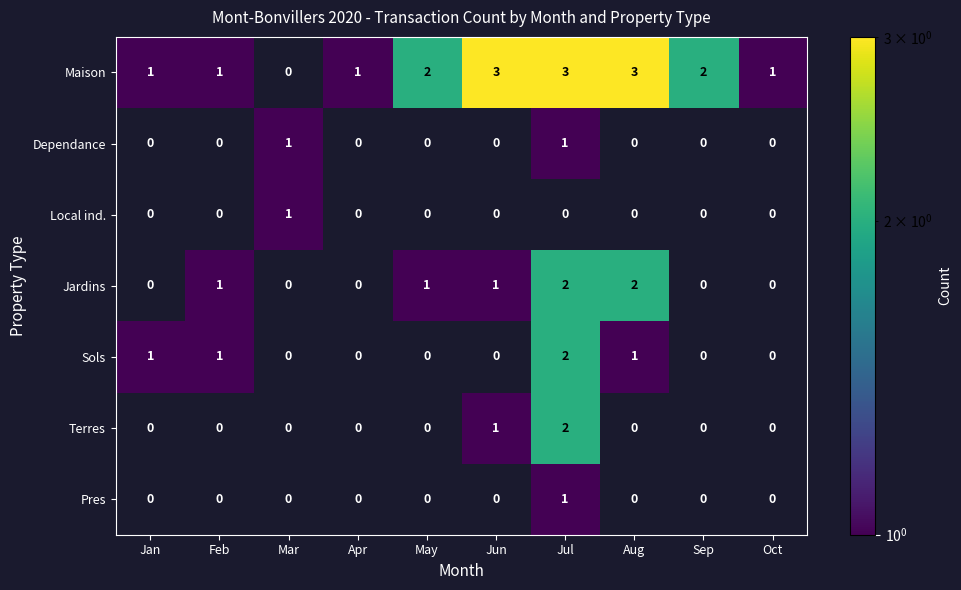

What is the total value across all series at Jul?

11